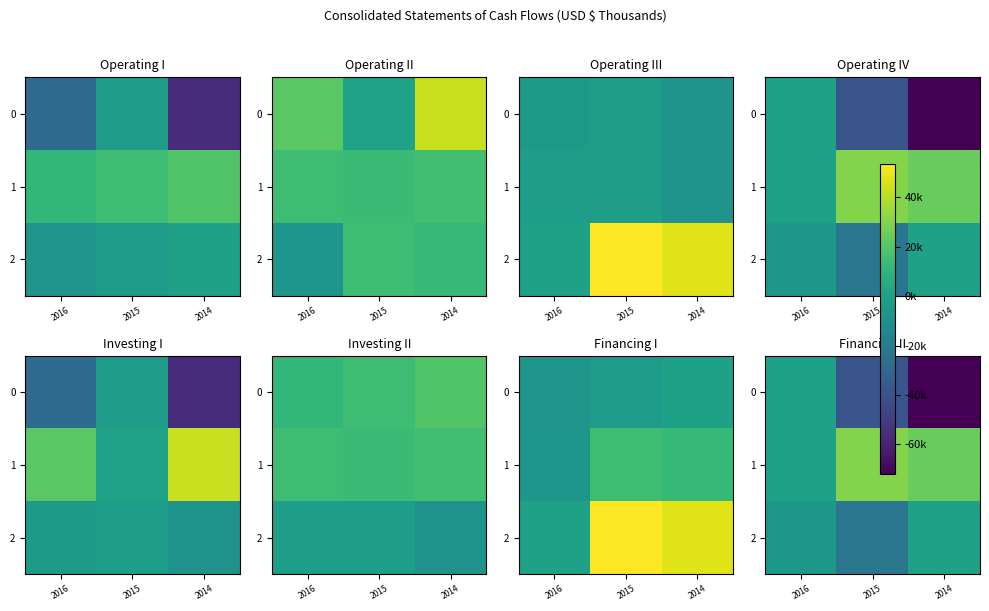

Between 2016 and 2014, which is larger?

2016